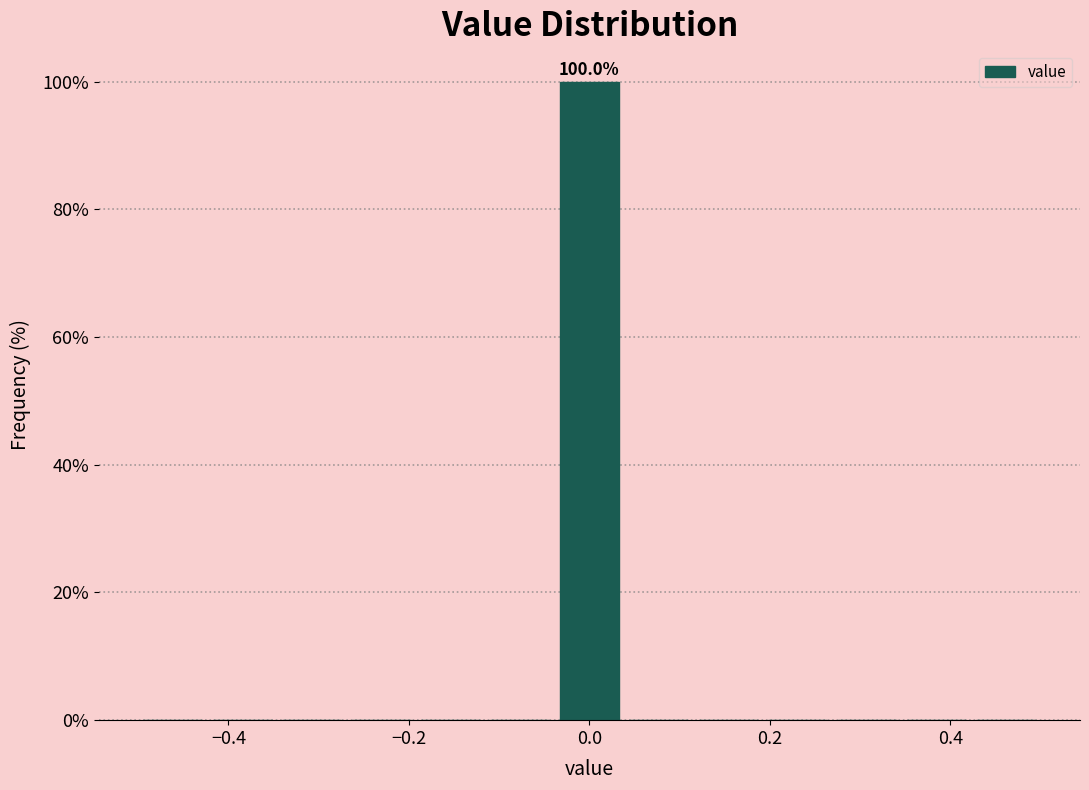

Around what value on the x-axis is the tallest bar? Give the approximate position of its centre, as read against the axis.

0.00